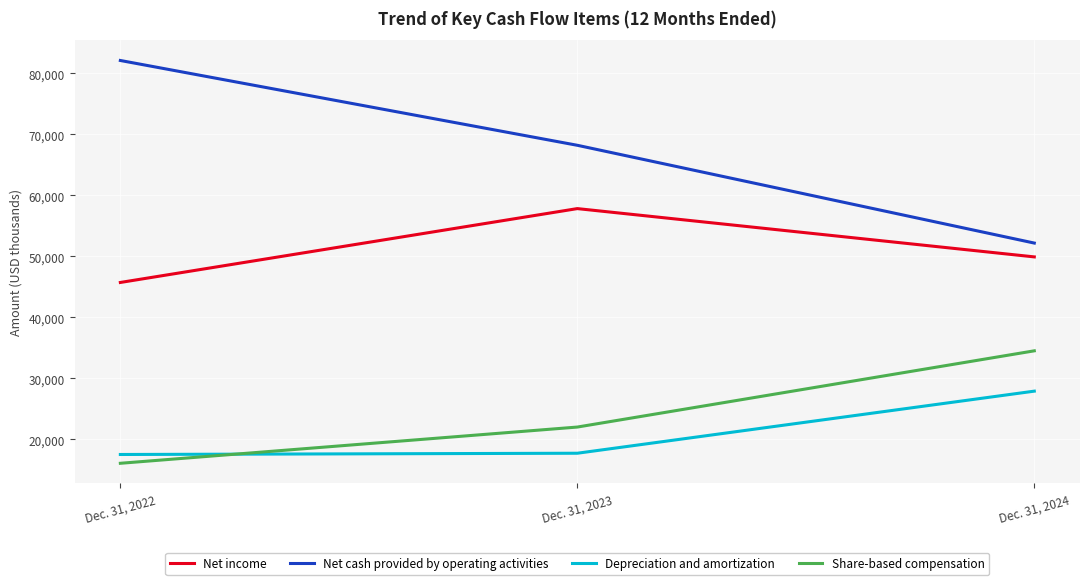

What is the maximum value for Depreciation and amortization?

27927